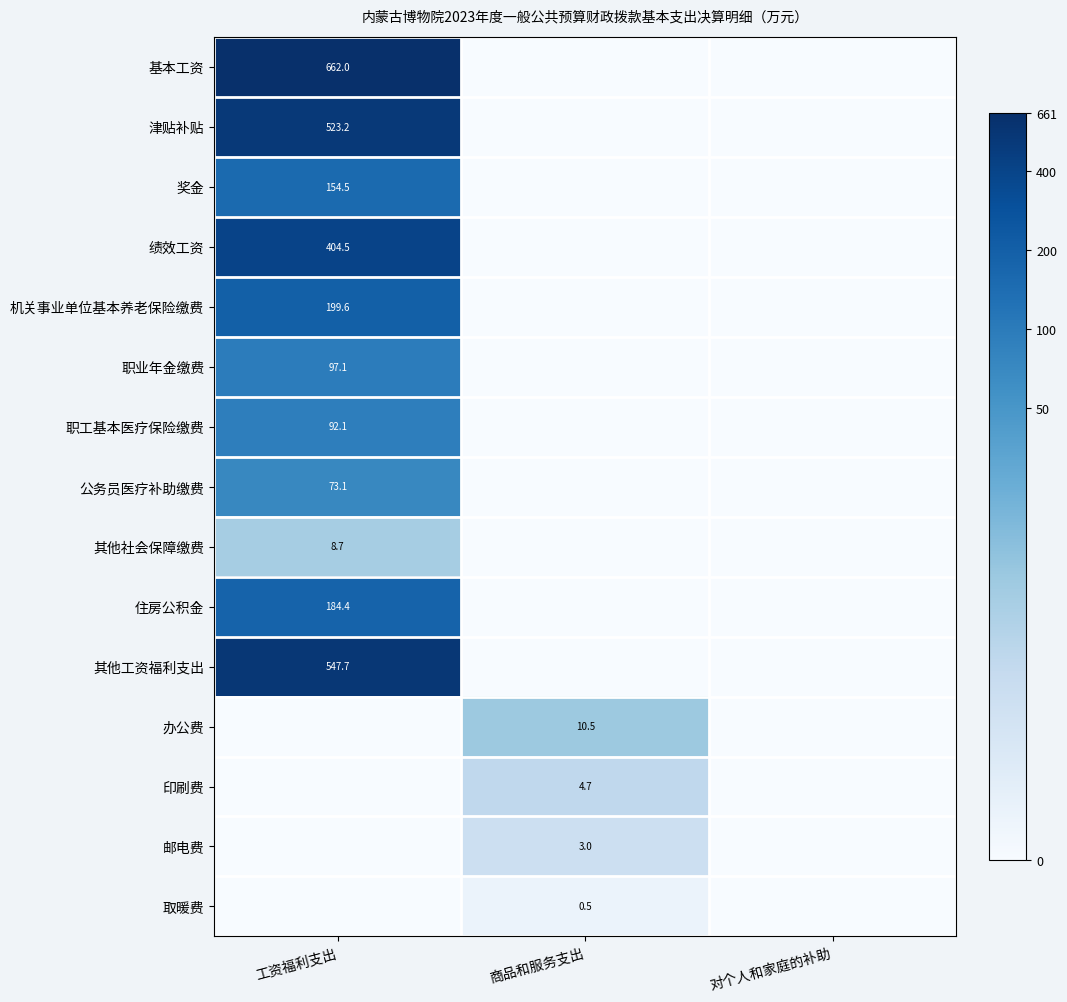

The 职业年金缴费 series shows 97.1 at 工资福利支出. True or false?

True